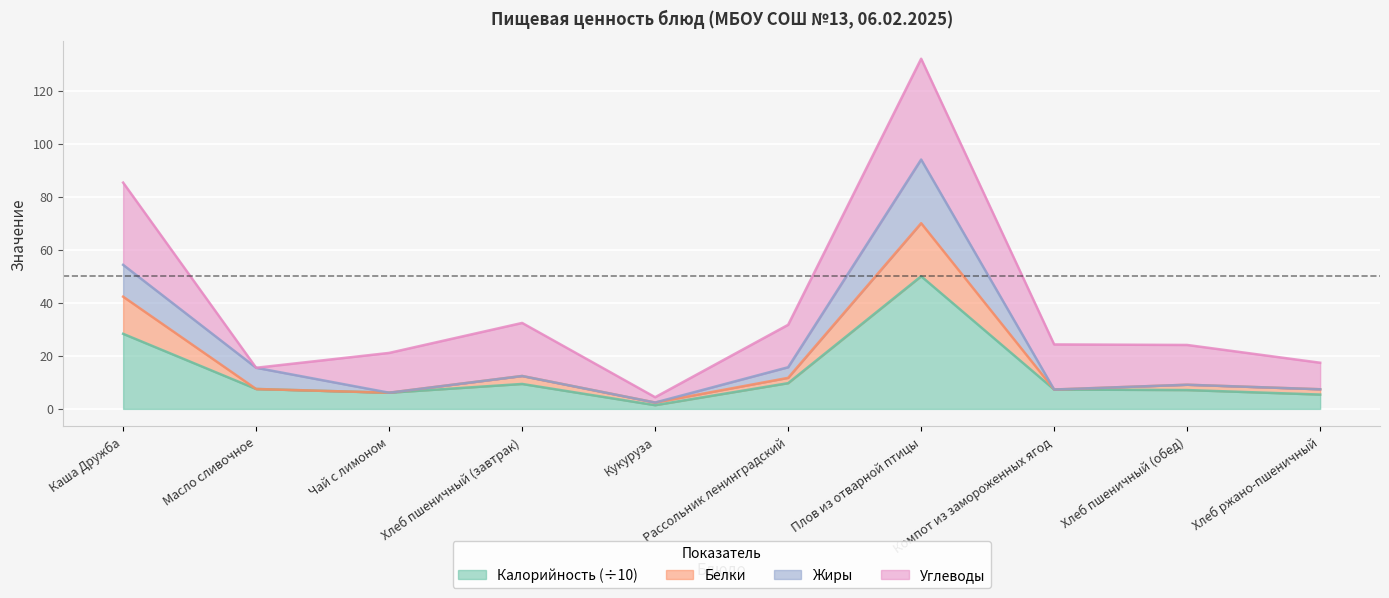

At which category is the sum across all series the highest?

Плов из отварной птицы